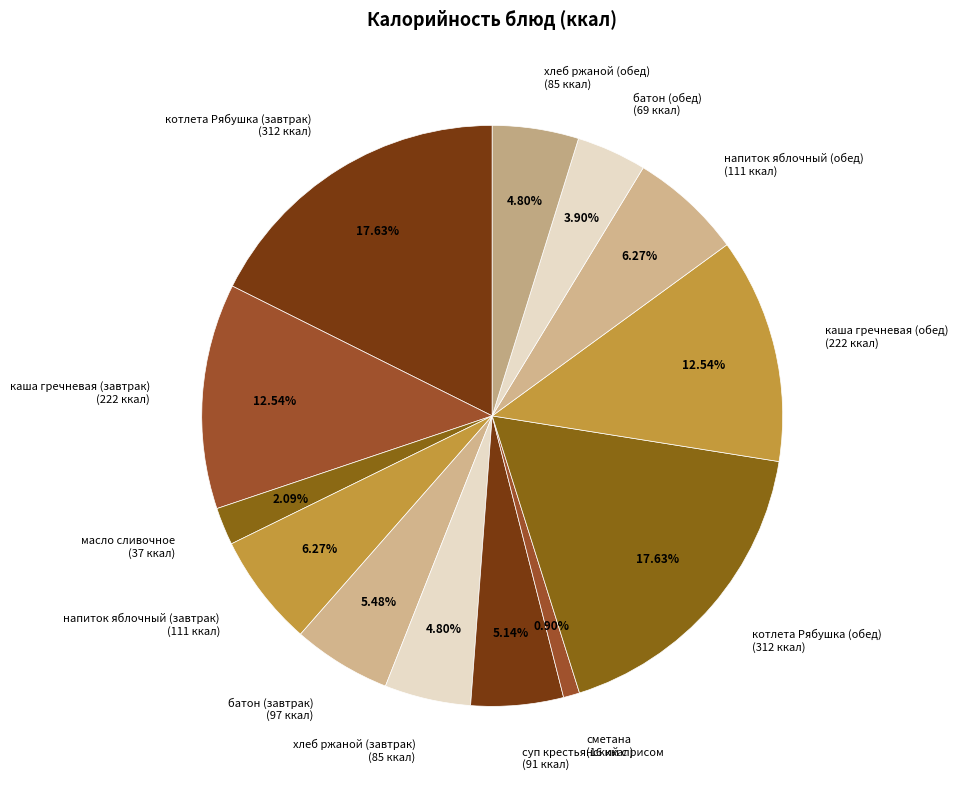

What is the ratio of the value at каша гречневая (обед) to the value at батон (обед)?

3.2